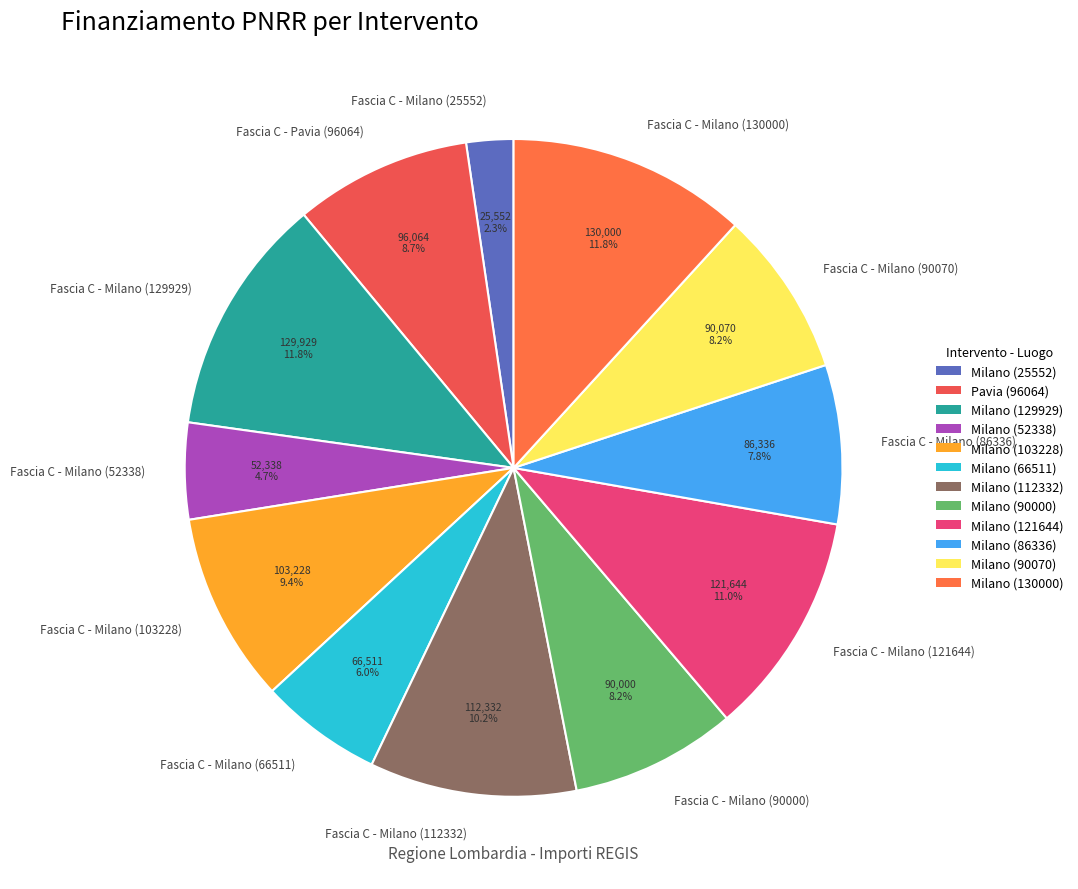

True or false: Fascia C - Milano (86336) accounts for 8% of the total.

True